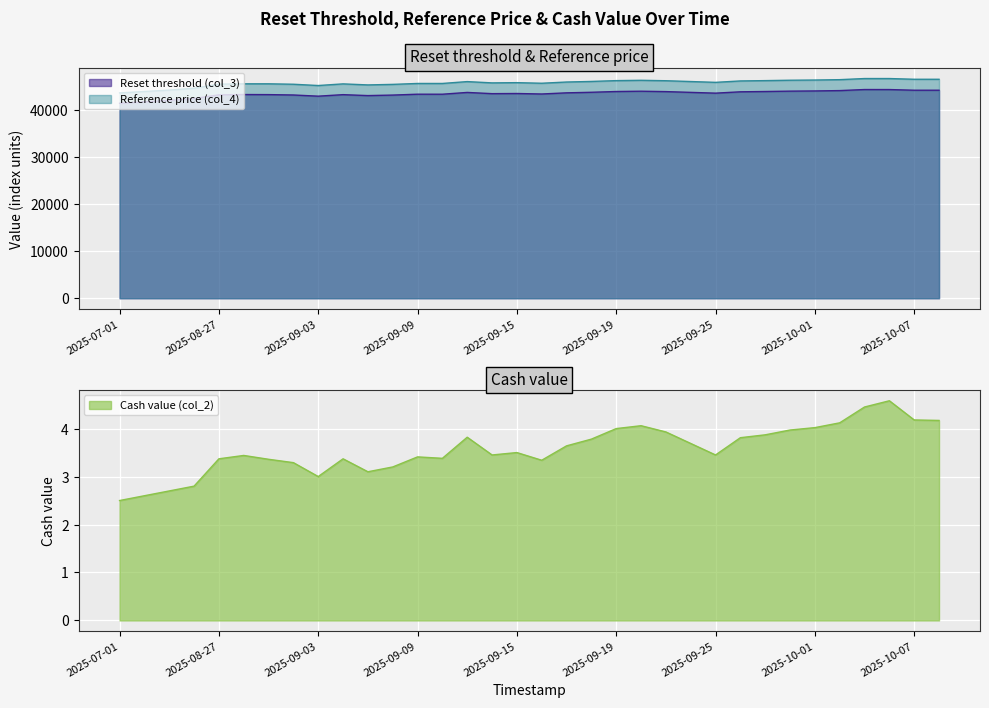

What value does the Reference price (col_4) series have at 2025-09-15?

45883.4